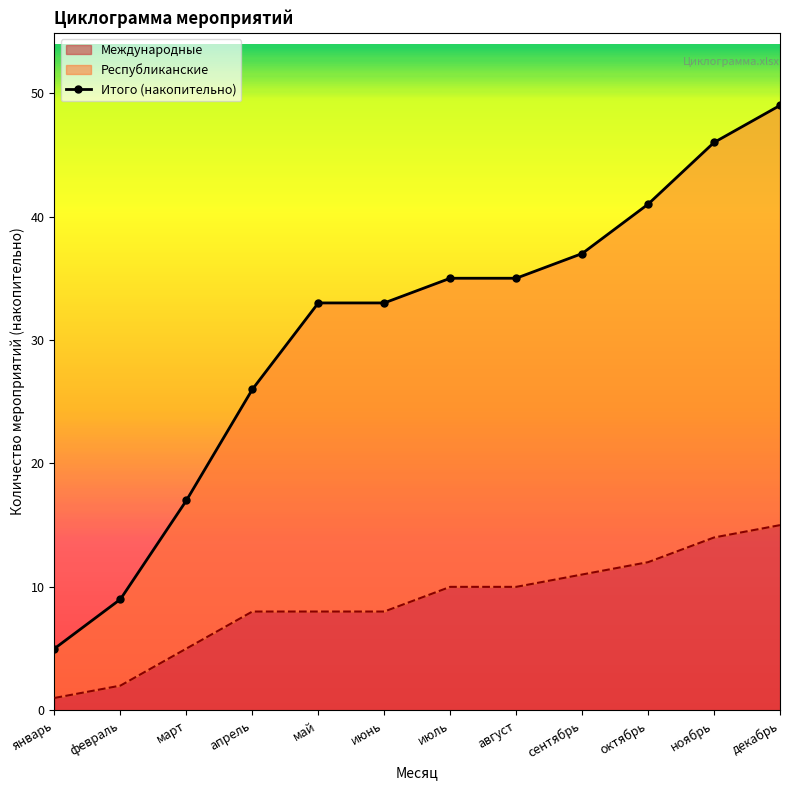

Reading left to right, list all the values displayed in this chart.

5	9	17	26	33	33	35	35	37	41	46	49